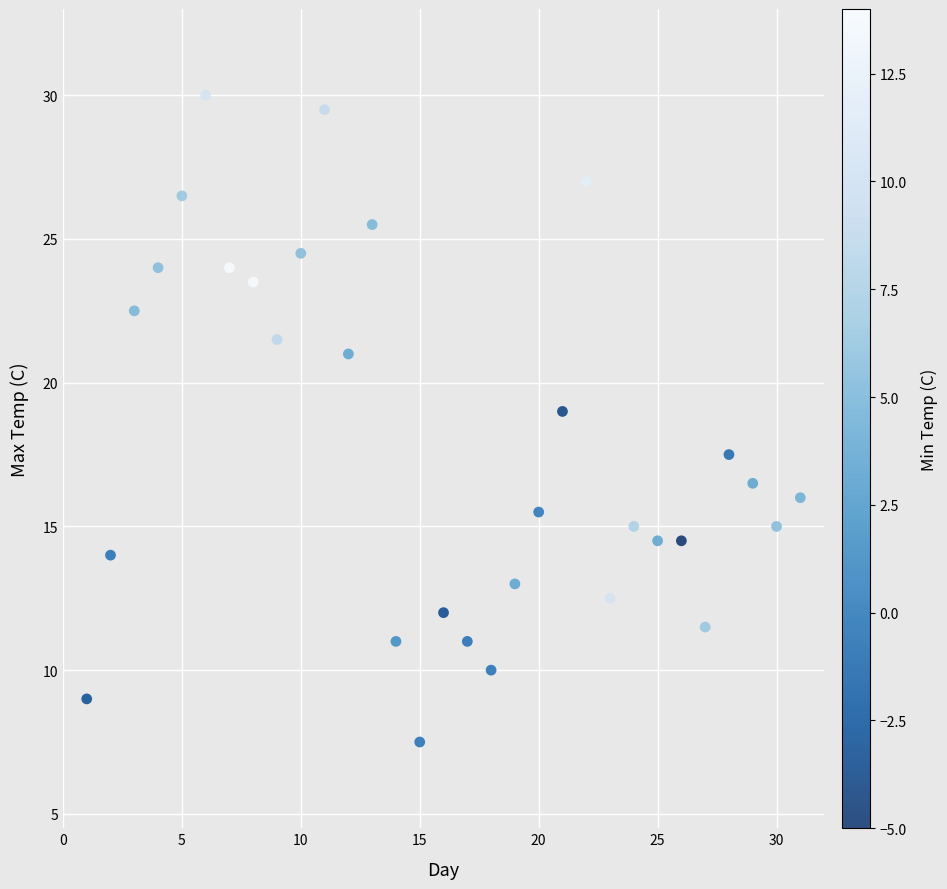

What Y value in the scatter plot is closest to 18?

17.5